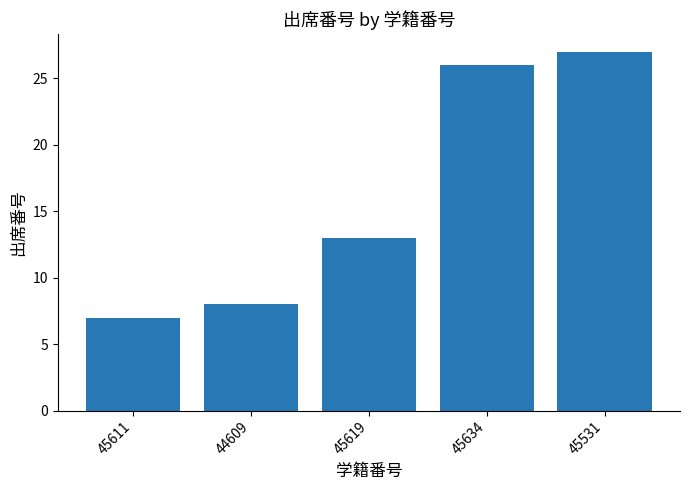

Reading left to right, transcribe all the data shown in this chart.

7	8	13	26	27